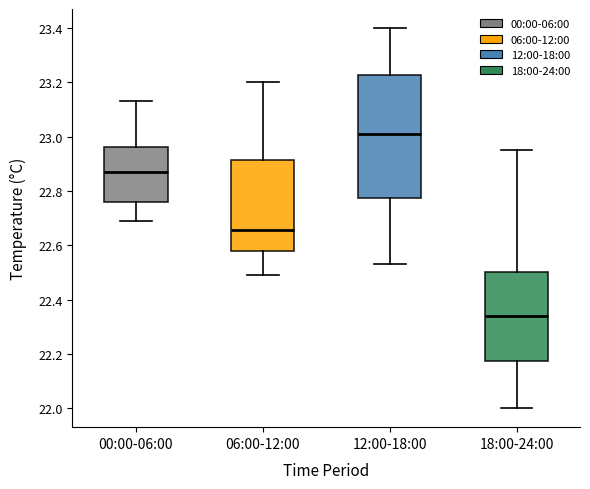

Reading left to right, transcribe this box plot: for each box, give where its median line is, the range the box spans, and where its two whiskers end, as read against the y-axis. The values are not printed on the chart, so give them approximately, as read against the axis.

00:00-06:00: median 22.88, box 22.76 to 22.96, whiskers 22.70 to 23.14
06:00-12:00: median 22.66, box 22.58 to 22.92, whiskers 22.50 to 23.20
12:00-18:00: median 23.02, box 22.78 to 23.22, whiskers 22.54 to 23.40
18:00-24:00: median 22.34, box 22.18 to 22.50, whiskers 22.00 to 22.96